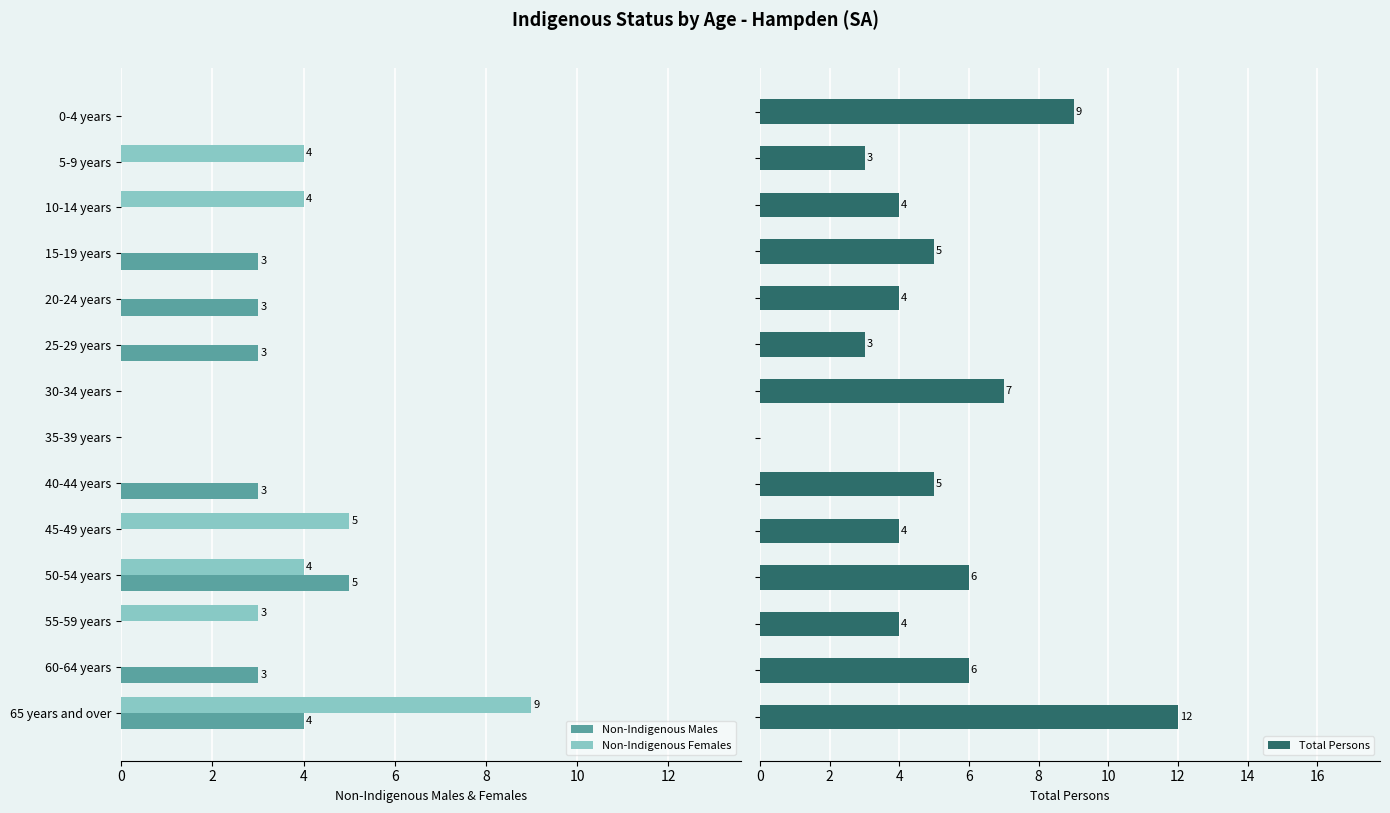

The value of Non-Indigenous Females at 0-4 years is 0. True or false?

True